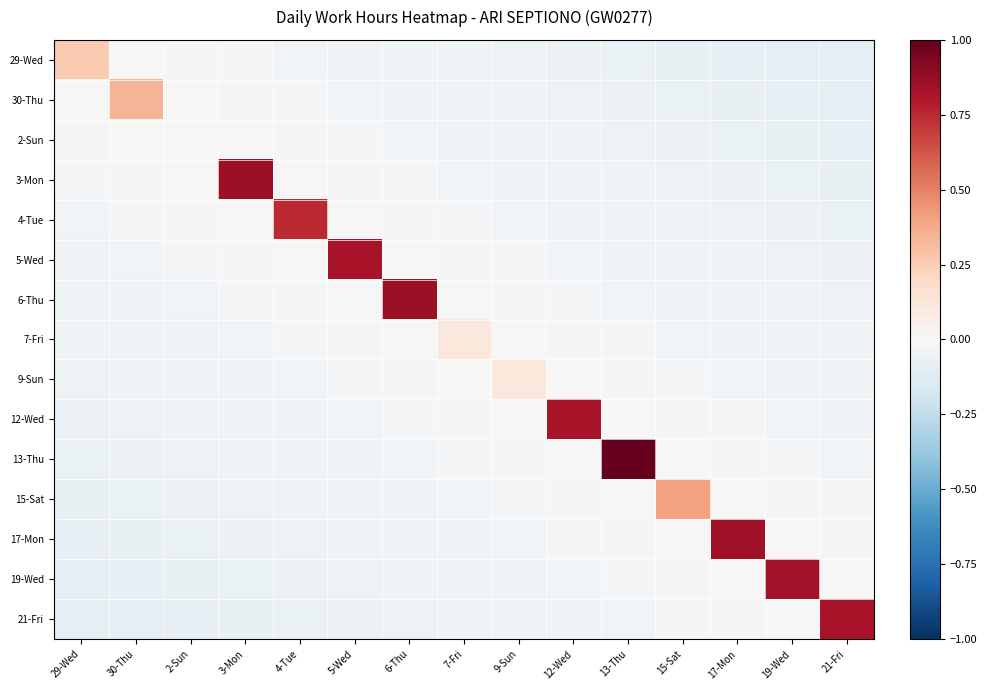

Reading left to right, what are all the values shown in this chart?

29-Wed: 29-Wed=0.3	30-Thu=-0.0	2-Sun=-0.0	3-Mon=-0.0	4-Tue=-0.0	5-Wed=-0.0	6-Thu=-0.0	7-Fri=-0.0	9-Sun=-0.1	12-Wed=-0.1	13-Thu=-0.1	15-Sat=-0.1	17-Mon=-0.1	19-Wed=-0.1	21-Fri=-0.1
30-Thu: 29-Wed=-0.0	30-Thu=0.3	2-Sun=-0.0	3-Mon=-0.0	4-Tue=-0.0	5-Wed=-0.0	6-Thu=-0.0	7-Fri=-0.0	9-Sun=-0.0	12-Wed=-0.1	13-Thu=-0.1	15-Sat=-0.1	17-Mon=-0.1	19-Wed=-0.1	21-Fri=-0.1
2-Sun: 29-Wed=-0.0	30-Thu=-0.0	2-Sun=0.0	3-Mon=-0.0	4-Tue=-0.0	5-Wed=-0.0	6-Thu=-0.0	7-Fri=-0.0	9-Sun=-0.0	12-Wed=-0.0	13-Thu=-0.1	15-Sat=-0.1	17-Mon=-0.1	19-Wed=-0.1	21-Fri=-0.1
3-Mon: 29-Wed=-0.0	30-Thu=-0.0	2-Sun=-0.0	3-Mon=0.9	4-Tue=-0.0	5-Wed=-0.0	6-Thu=-0.0	7-Fri=-0.0	9-Sun=-0.0	12-Wed=-0.0	13-Thu=-0.0	15-Sat=-0.1	17-Mon=-0.1	19-Wed=-0.1	21-Fri=-0.1
4-Tue: 29-Wed=-0.0	30-Thu=-0.0	2-Sun=-0.0	3-Mon=-0.0	4-Tue=0.7	5-Wed=-0.0	6-Thu=-0.0	7-Fri=-0.0	9-Sun=-0.0	12-Wed=-0.0	13-Thu=-0.0	15-Sat=-0.0	17-Mon=-0.1	19-Wed=-0.1	21-Fri=-0.1
5-Wed: 29-Wed=-0.0	30-Thu=-0.0	2-Sun=-0.0	3-Mon=-0.0	4-Tue=-0.0	5-Wed=0.8	6-Thu=-0.0	7-Fri=-0.0	9-Sun=-0.0	12-Wed=-0.0	13-Thu=-0.0	15-Sat=-0.0	17-Mon=-0.0	19-Wed=-0.1	21-Fri=-0.1
6-Thu: 29-Wed=-0.0	30-Thu=-0.0	2-Sun=-0.0	3-Mon=-0.0	4-Tue=-0.0	5-Wed=-0.0	6-Thu=0.9	7-Fri=-0.0	9-Sun=-0.0	12-Wed=-0.0	13-Thu=-0.0	15-Sat=-0.0	17-Mon=-0.0	19-Wed=-0.0	21-Fri=-0.1
7-Fri: 29-Wed=-0.0	30-Thu=-0.0	2-Sun=-0.0	3-Mon=-0.0	4-Tue=-0.0	5-Wed=-0.0	6-Thu=-0.0	7-Fri=0.1	9-Sun=-0.0	12-Wed=-0.0	13-Thu=-0.0	15-Sat=-0.0	17-Mon=-0.0	19-Wed=-0.0	21-Fri=-0.0
9-Sun: 29-Wed=-0.1	30-Thu=-0.0	2-Sun=-0.0	3-Mon=-0.0	4-Tue=-0.0	5-Wed=-0.0	6-Thu=-0.0	7-Fri=-0.0	9-Sun=0.1	12-Wed=-0.0	13-Thu=-0.0	15-Sat=-0.0	17-Mon=-0.0	19-Wed=-0.0	21-Fri=-0.0
12-Wed: 29-Wed=-0.1	30-Thu=-0.1	2-Sun=-0.0	3-Mon=-0.0	4-Tue=-0.0	5-Wed=-0.0	6-Thu=-0.0	7-Fri=-0.0	9-Sun=-0.0	12-Wed=0.8	13-Thu=-0.0	15-Sat=-0.0	17-Mon=-0.0	19-Wed=-0.0	21-Fri=-0.0
13-Thu: 29-Wed=-0.1	30-Thu=-0.1	2-Sun=-0.1	3-Mon=-0.0	4-Tue=-0.0	5-Wed=-0.0	6-Thu=-0.0	7-Fri=-0.0	9-Sun=-0.0	12-Wed=-0.0	13-Thu=1.0	15-Sat=-0.0	17-Mon=-0.0	19-Wed=-0.0	21-Fri=-0.0
15-Sat: 29-Wed=-0.1	30-Thu=-0.1	2-Sun=-0.1	3-Mon=-0.1	4-Tue=-0.0	5-Wed=-0.0	6-Thu=-0.0	7-Fri=-0.0	9-Sun=-0.0	12-Wed=-0.0	13-Thu=-0.0	15-Sat=0.4	17-Mon=-0.0	19-Wed=-0.0	21-Fri=-0.0
17-Mon: 29-Wed=-0.1	30-Thu=-0.1	2-Sun=-0.1	3-Mon=-0.1	4-Tue=-0.1	5-Wed=-0.0	6-Thu=-0.0	7-Fri=-0.0	9-Sun=-0.0	12-Wed=-0.0	13-Thu=-0.0	15-Sat=-0.0	17-Mon=0.9	19-Wed=-0.0	21-Fri=-0.0
19-Wed: 29-Wed=-0.1	30-Thu=-0.1	2-Sun=-0.1	3-Mon=-0.1	4-Tue=-0.1	5-Wed=-0.1	6-Thu=-0.0	7-Fri=-0.0	9-Sun=-0.0	12-Wed=-0.0	13-Thu=-0.0	15-Sat=-0.0	17-Mon=-0.0	19-Wed=0.8	21-Fri=-0.0
21-Fri: 29-Wed=-0.1	30-Thu=-0.1	2-Sun=-0.1	3-Mon=-0.1	4-Tue=-0.1	5-Wed=-0.1	6-Thu=-0.1	7-Fri=-0.0	9-Sun=-0.0	12-Wed=-0.0	13-Thu=-0.0	15-Sat=-0.0	17-Mon=-0.0	19-Wed=-0.0	21-Fri=0.8